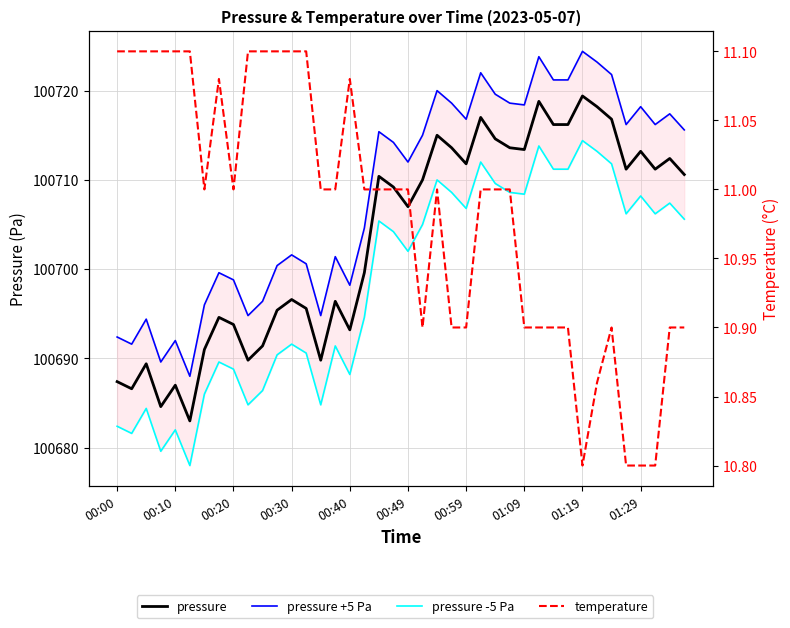

What is the maximum value shown in the chart?

100724.4